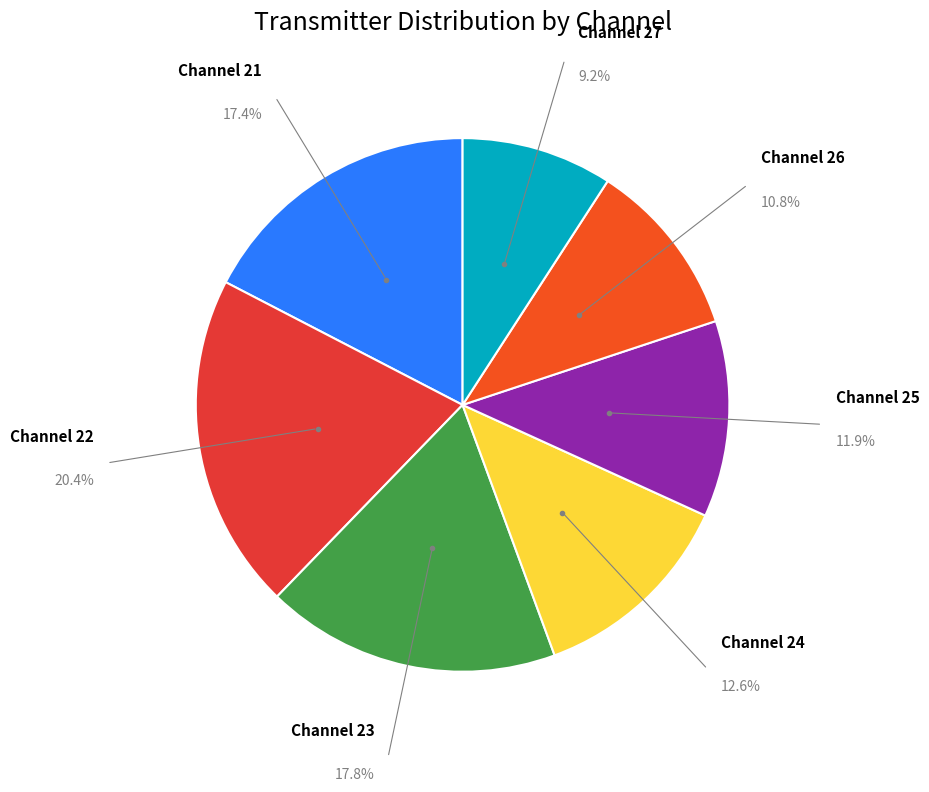

What is the largest slice in the pie chart?

Channel 22